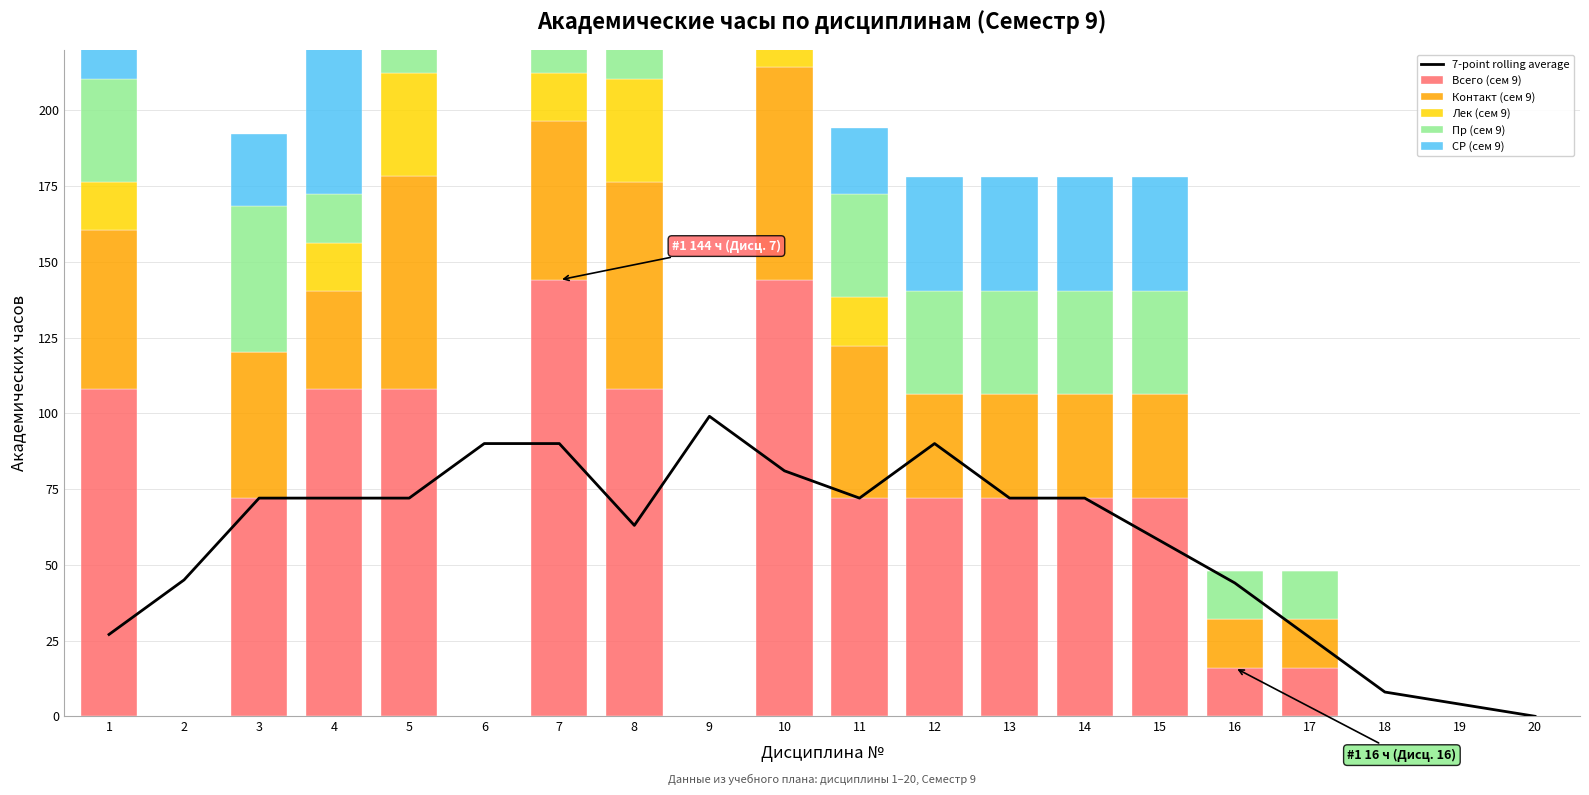

Which series has the largest range (max minus min)?

Всего (сем 9)